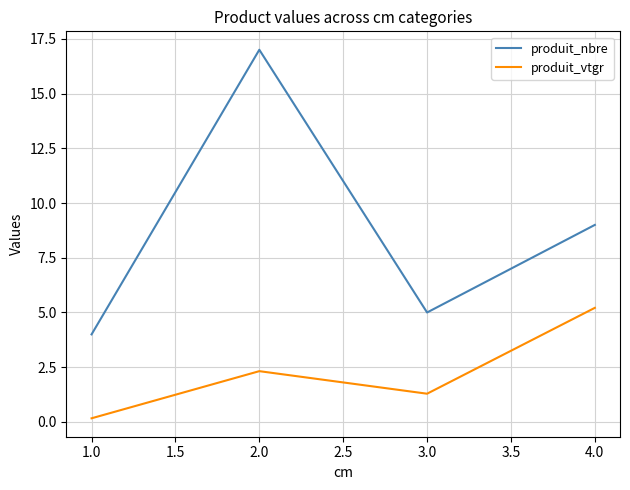

At 1.0, list the series in order from smallest to largest.

produit_vtgr, produit_nbre